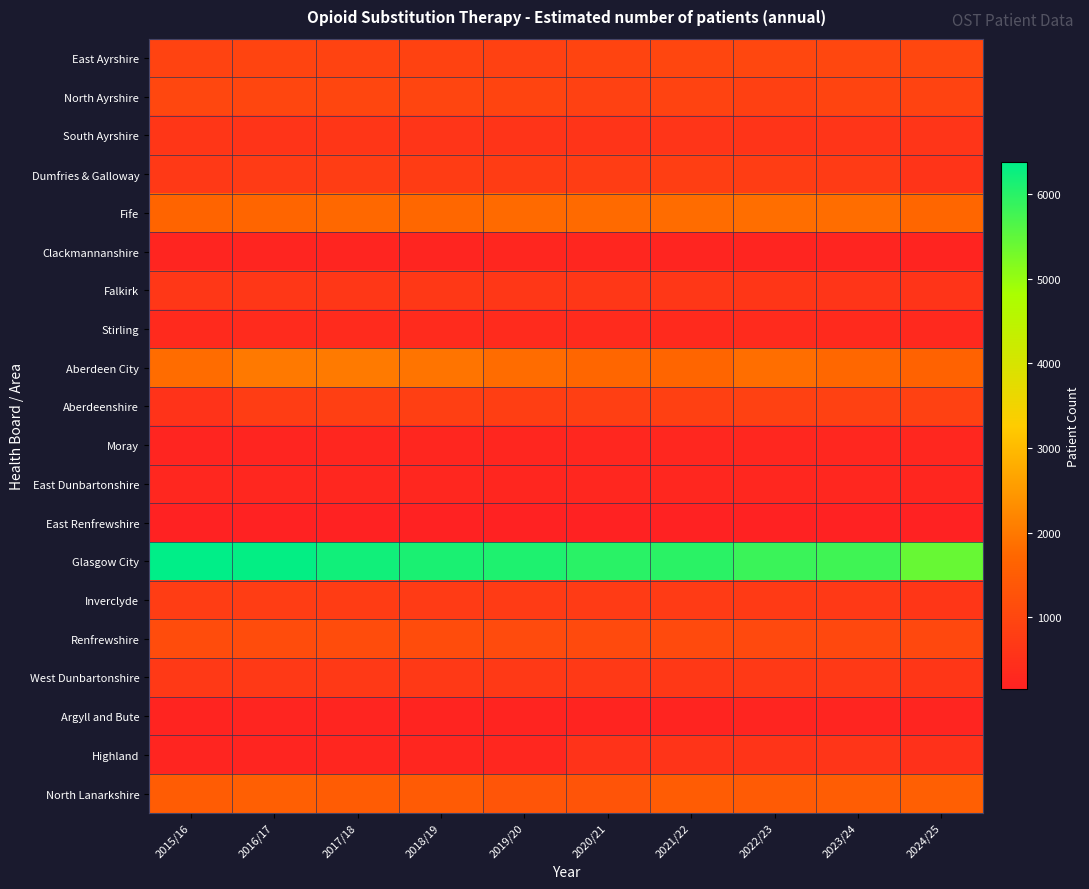

Reading left to right, transcribe all the data shown in this chart.

East Ayrshire: 2015/16=910	2016/17=935	2017/18=923	2018/19=896	2019/20=870	2020/21=933	2021/22=991	2022/23=1011	2023/24=1024	2024/25=1007
North Ayrshire: 2015/16=1003	2016/17=987	2017/18=1000	2018/19=974	2019/20=953	2020/21=886	2021/22=915	2022/23=867	2023/24=940	2024/25=905
South Ayrshire: 2015/16=624	2016/17=581	2017/18=615	2018/19=597	2019/20=583	2020/21=575	2021/22=591	2022/23=587	2023/24=590	2024/25=606
Dumfries & Galloway: 2015/16=705	2016/17=743	2017/18=773	2018/19=770	2019/20=769	2020/21=771	2021/22=811	2022/23=790	2023/24=731	2024/25=581
Fife: 2015/16=1682	2016/17=1703	2017/18=1743	2018/19=1742	2019/20=1771	2020/21=1777	2021/22=1812	2022/23=1847	2023/24=1820	2024/25=1716
Clackmannanshire: 2015/16=226	2016/17=235	2017/18=236	2018/19=246	2019/20=259	2020/21=263	2021/22=240	2022/23=238	2023/24=236	2024/25=212
Falkirk: 2015/16=649	2016/17=653	2017/18=659	2018/19=674	2019/20=652	2020/21=654	2021/22=649	2022/23=618	2023/24=591	2024/25=573
Stirling: 2015/16=350	2016/17=358	2017/18=366	2018/19=370	2019/20=359	2020/21=366	2021/22=349	2022/23=374	2023/24=357	2024/25=322
Aberdeen City: 2015/16=1809	2016/17=1999	2017/18=2018	2018/19=1934	2019/20=1805	2020/21=1718	2021/22=1692	2022/23=1833	2023/24=1735	2024/25=1626
Aberdeenshire: 2015/16=553	2016/17=786	2017/18=833	2018/19=822	2019/20=814	2020/21=824	2021/22=849	2022/23=881	2023/24=882	2024/25=881
Moray: 2015/16=238	2016/17=239	2017/18=250	2018/19=262	2019/20=265	2020/21=275	2021/22=285	2022/23=288	2023/24=290	2024/25=279
East Dunbartonshire: 2015/16=273	2016/17=294	2017/18=287	2018/19=274	2019/20=249	2020/21=292	2021/22=273	2022/23=286	2023/24=282	2024/25=261
East Renfrewshire: 2015/16=160	2016/17=155	2017/18=162	2018/19=158	2019/20=163	2020/21=158	2021/22=159	2022/23=158	2023/24=160	2024/25=151
Glasgow City: 2015/16=6373	2016/17=6333	2017/18=6206	2018/19=6127	2019/20=6082	2020/21=5989	2021/22=5984	2022/23=5831	2023/24=5780	2024/25=5424
Inverclyde: 2015/16=783	2016/17=777	2017/18=761	2018/19=744	2019/20=745	2020/21=724	2021/22=736	2022/23=718	2023/24=699	2024/25=635
Renfrewshire: 2015/16=1126	2016/17=1117	2017/18=1133	2018/19=1120	2019/20=1106	2020/21=1078	2021/22=1079	2022/23=1074	2023/24=1043	2024/25=1026
West Dunbartonshire: 2015/16=703	2016/17=694	2017/18=709	2018/19=702	2019/20=703	2020/21=691	2021/22=685	2022/23=695	2023/24=691	2024/25=632
Argyll and Bute: 2015/16=220	2016/17=239	2017/18=235	2018/19=222	2019/20=214	2020/21=208	2021/22=223	2022/23=241	2023/24=243	2024/25=228
Highland: 2015/16=237	2016/17=231	2017/18=259	2018/19=265	2019/20=289	2020/21=557	2021/22=586	2022/23=573	2023/24=605	2024/25=516
North Lanarkshire: 2015/16=1494	2016/17=1557	2017/18=1496	2018/19=1471	2019/20=1323	2020/21=1295	2021/22=1488	2022/23=1470	2023/24=1503	2024/25=1563